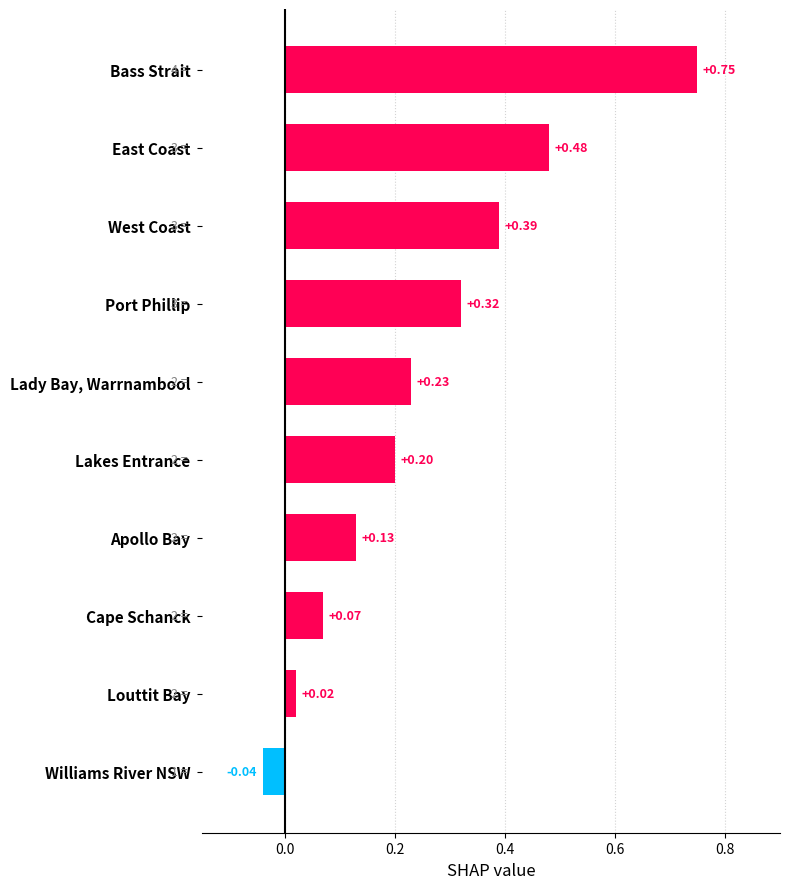

What is the sum of the values at Lakes Entrance and West Coast?

0.6